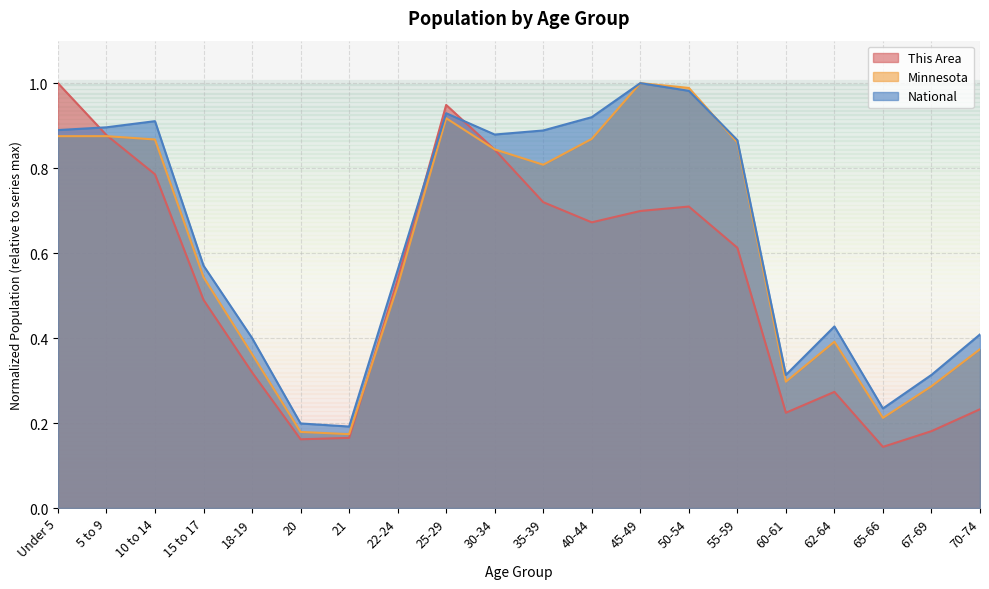

Between 25-29 and 60-61, which series saw the biggest shift?

This Area